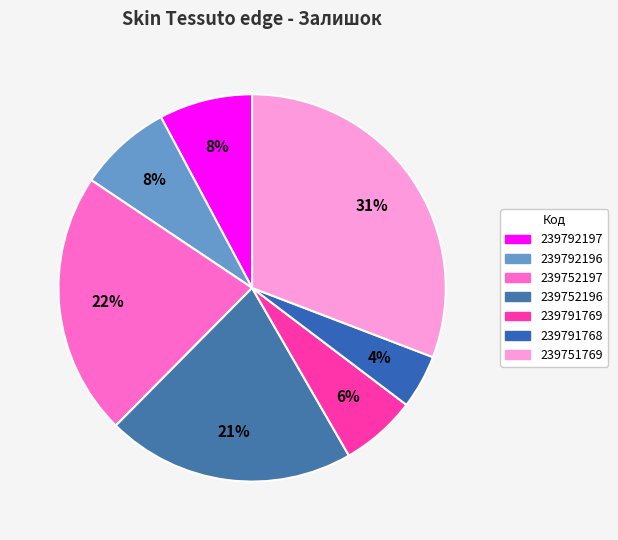

To the nearest percent, what is the difference between the 239792197 and 239751769 slice percentages?

23%